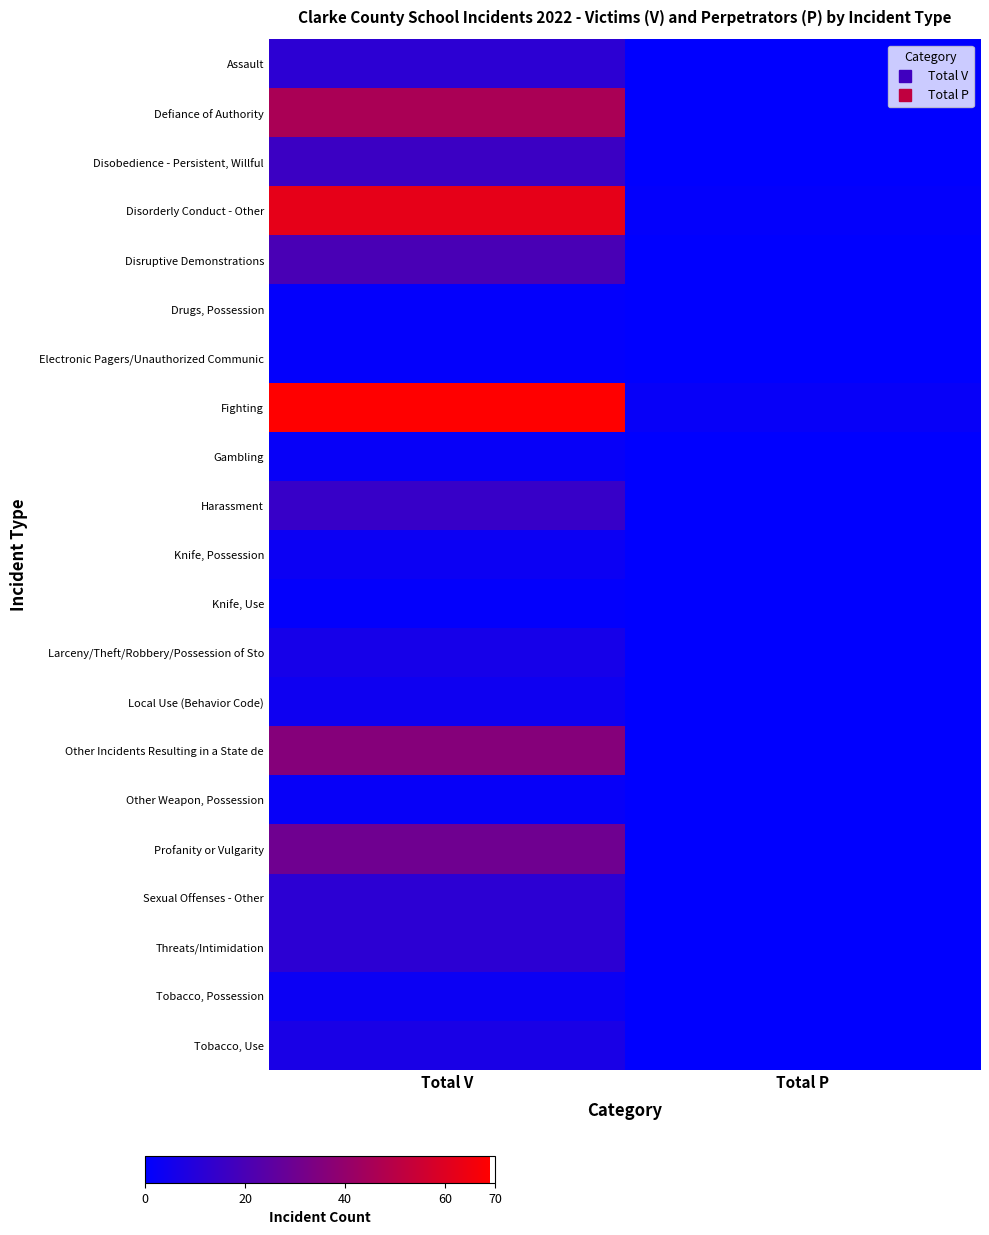

Reading right to left, transcribe all the data shown in this chart.

Assault: Total P=0	Total V=12
Defiance of Authority: Total P=0	Total V=46
Disobedience - Persistent, Willful: Total P=0	Total V=16
Disorderly Conduct - Other: Total P=1	Total V=62
Disruptive Demonstrations: Total P=0	Total V=20
Drugs, Possession: Total P=0	Total V=1
Electronic Pagers/Unauthorized Communic: Total P=0	Total V=1
Fighting: Total P=2	Total V=69
Gambling: Total P=0	Total V=2
Harassment: Total P=0	Total V=15
Knife, Possession: Total P=0	Total V=3
Knife, Use: Total P=0	Total V=1
Larceny/Theft/Robbery/Possession of Sto: Total P=0	Total V=6
Local Use (Behavior Code): Total P=0	Total V=4
Other Incidents Resulting in a State de: Total P=0	Total V=36
Other Weapon, Possession: Total P=0	Total V=2
Profanity or Vulgarity: Total P=0	Total V=30
Sexual Offenses - Other: Total P=0	Total V=12
Threats/Intimidation: Total P=0	Total V=12
Tobacco, Possession: Total P=0	Total V=3
Tobacco, Use: Total P=0	Total V=7